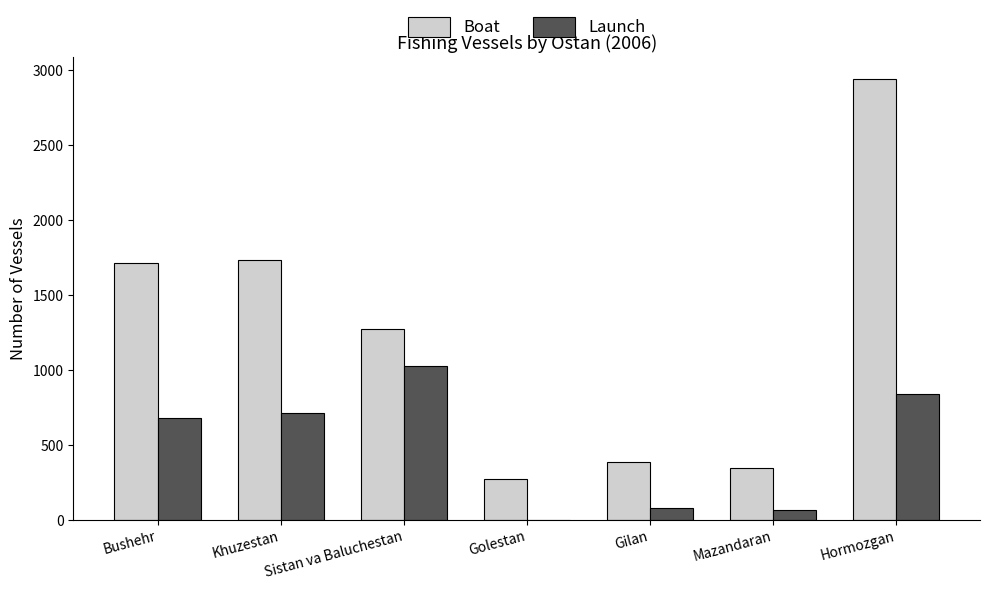

How many groups of bars are there?

7